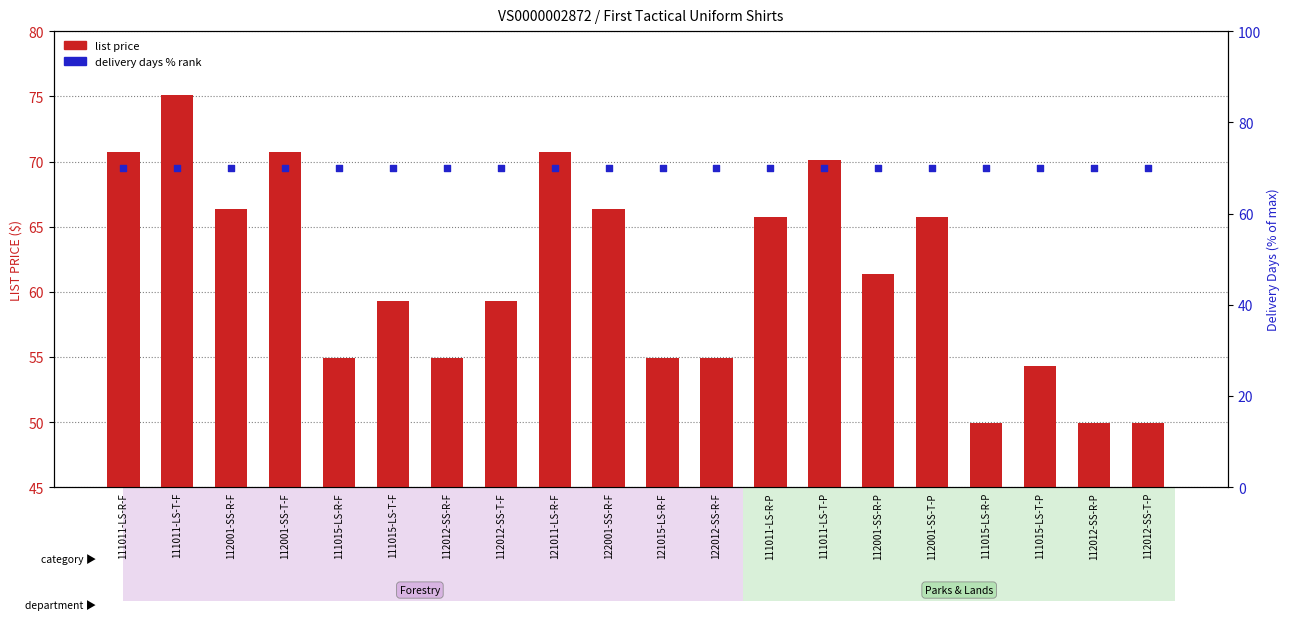

Which series reaches the minimum Y coordinate?

list price